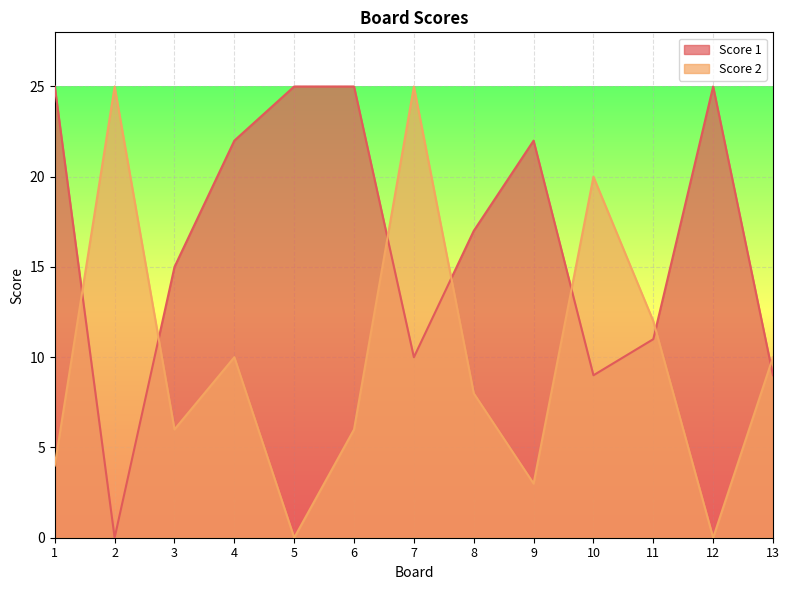

Count the number of categories in the chart.

13